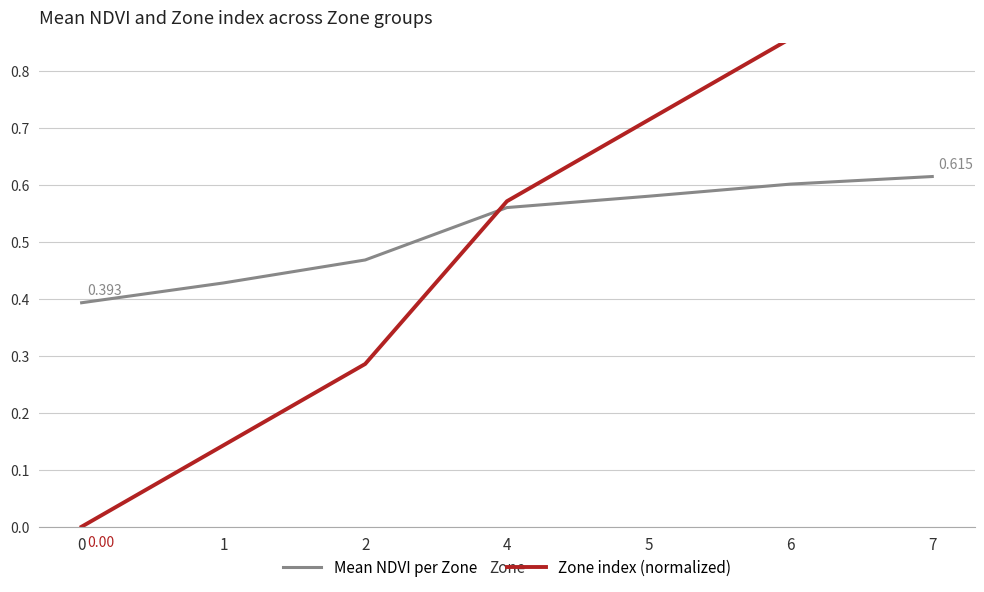

What are all the series names shown in the legend?

Mean NDVI per Zone, Zone index (normalized)